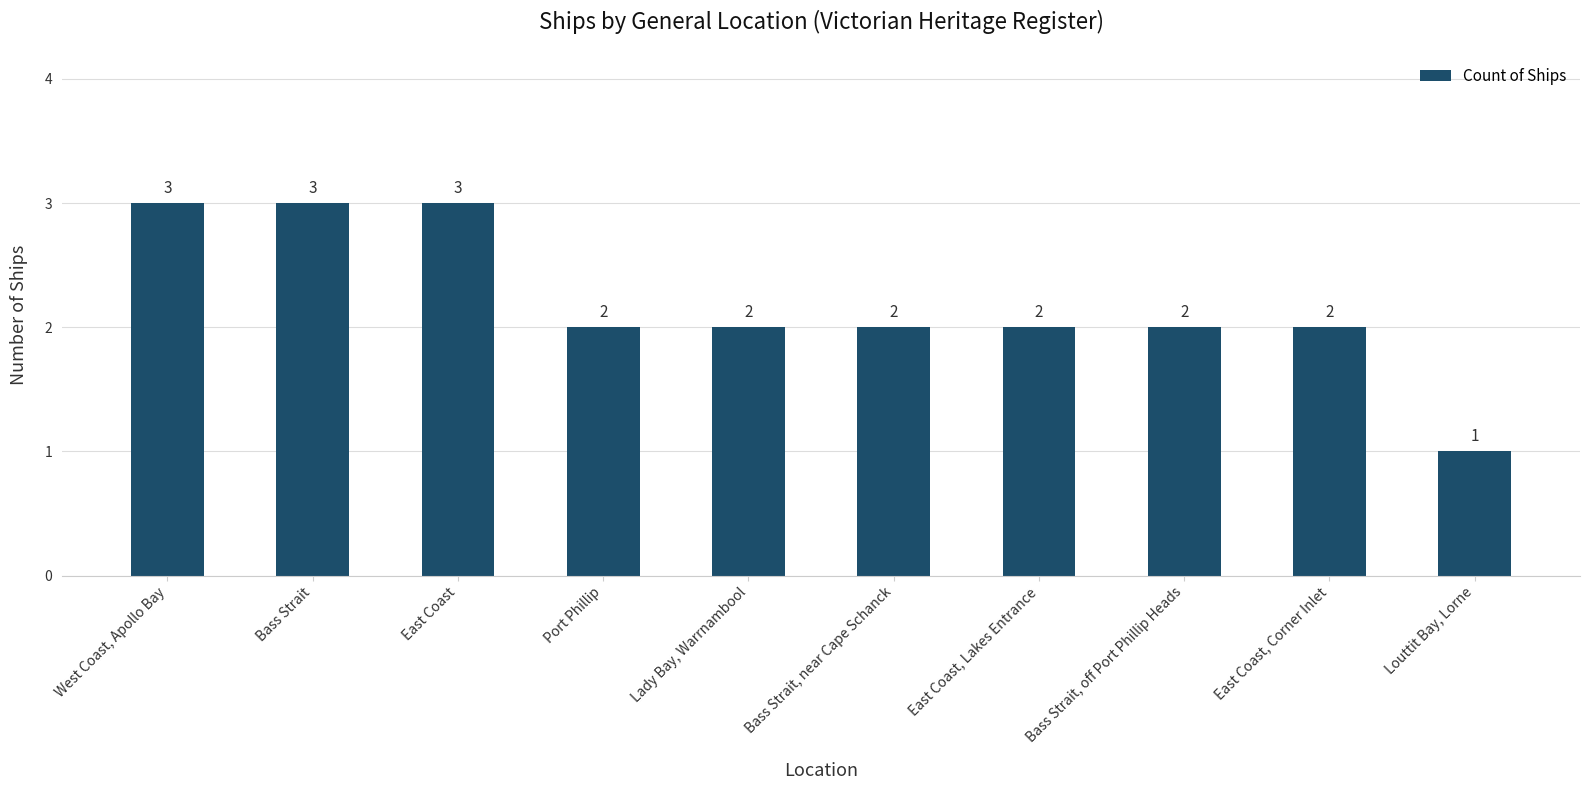

Are the bars grouped side by side (vs. stacked)?

No